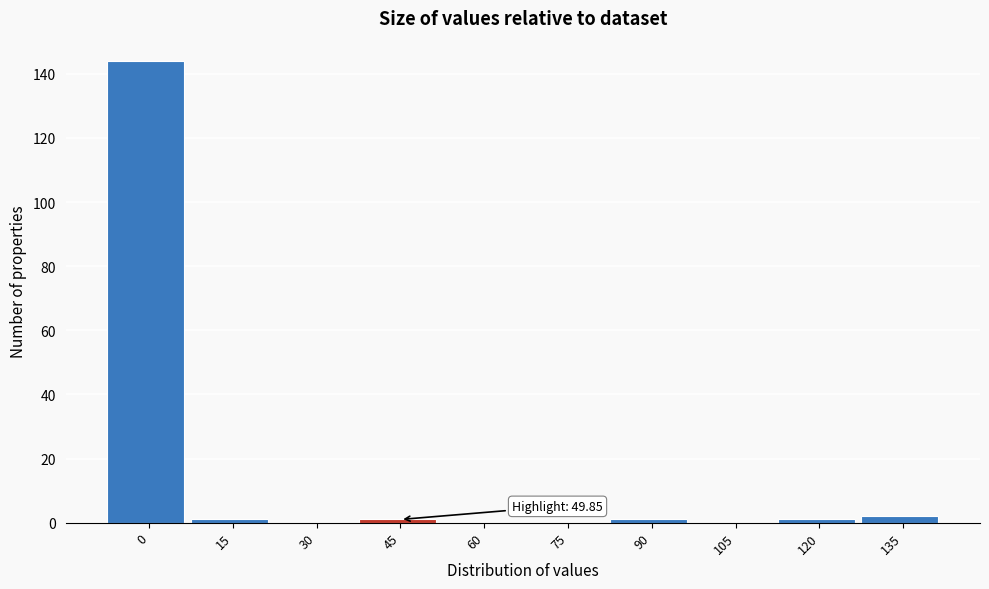

Reading right to left, list all the values displayed in this chart.

135=2	120=1	105=0	90=1	75=0	60=0	45=1	30=0	15=1	0=144